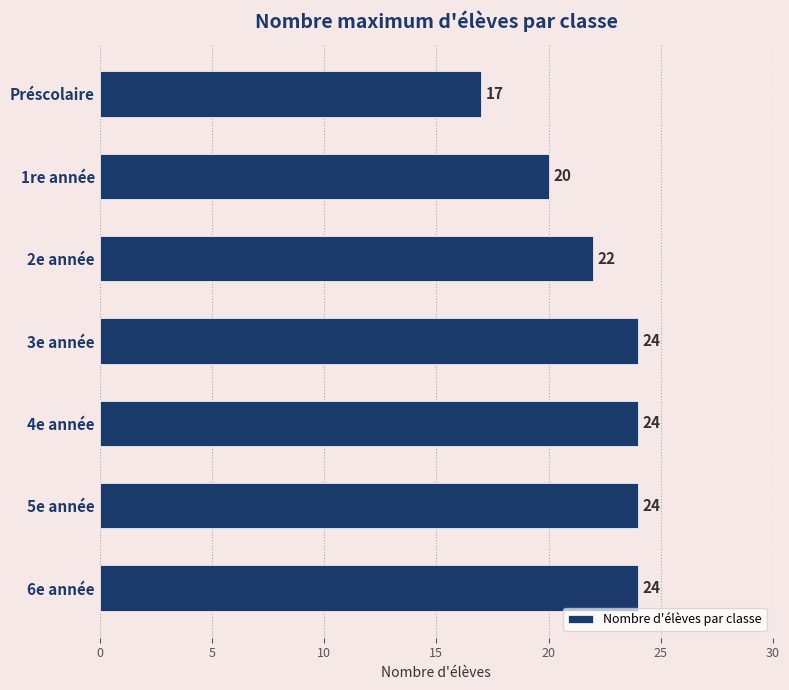

What is the change in value from 1re année to 5e année?

+4